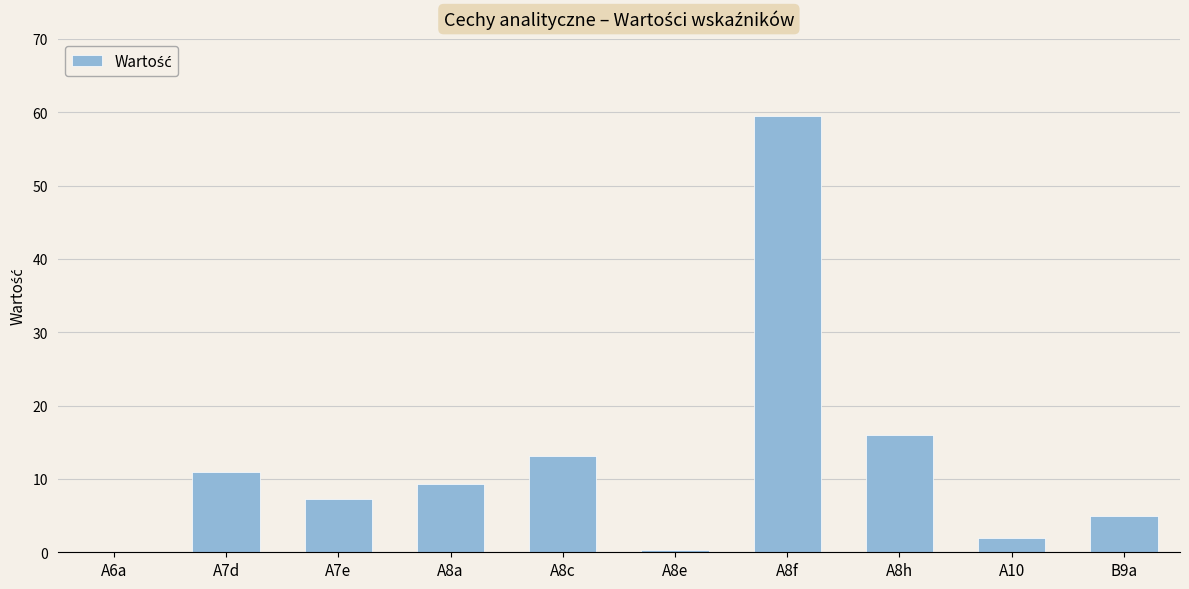

What is the average value?

12.3